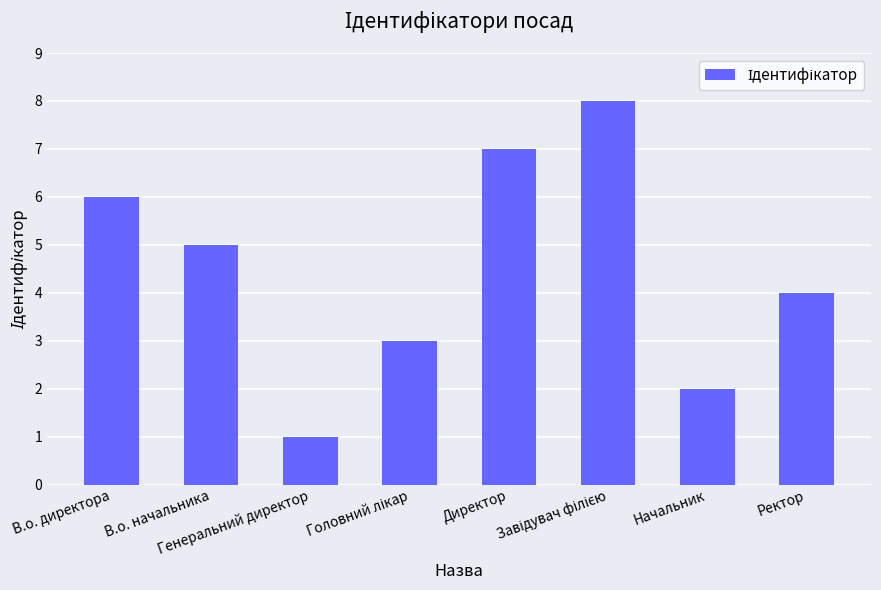

What is the value of the 3rd bar from the left?

1